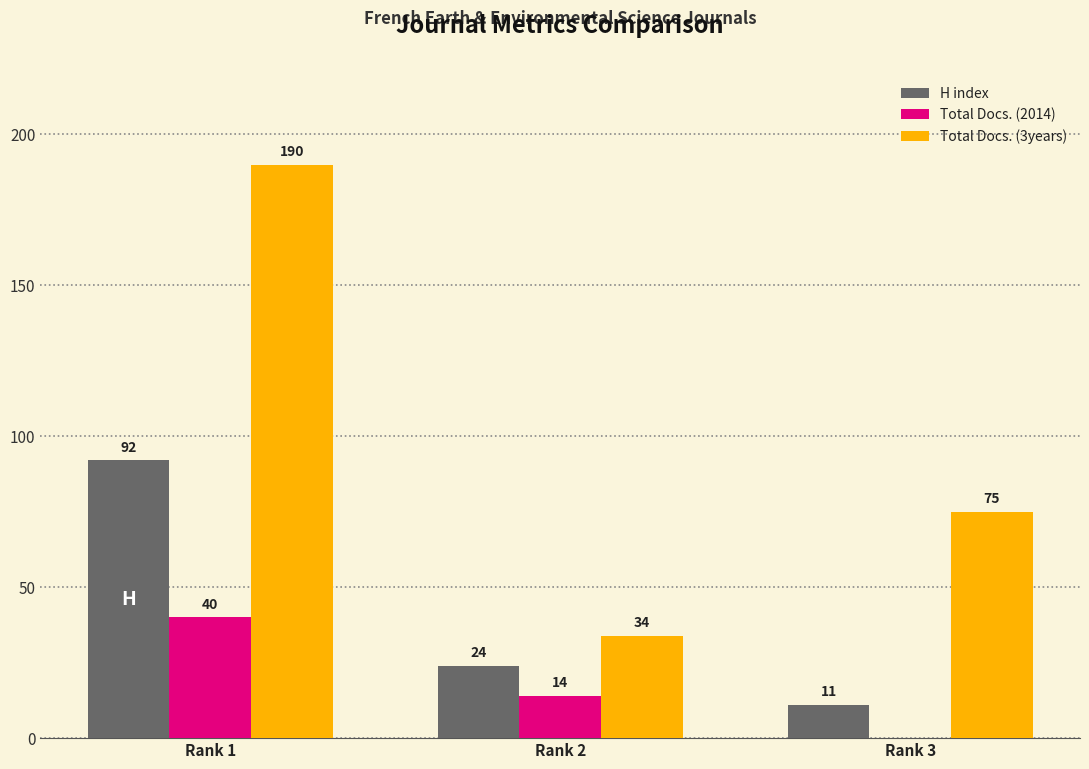

What is the spread (max minus min) of values at Rank 2?

20